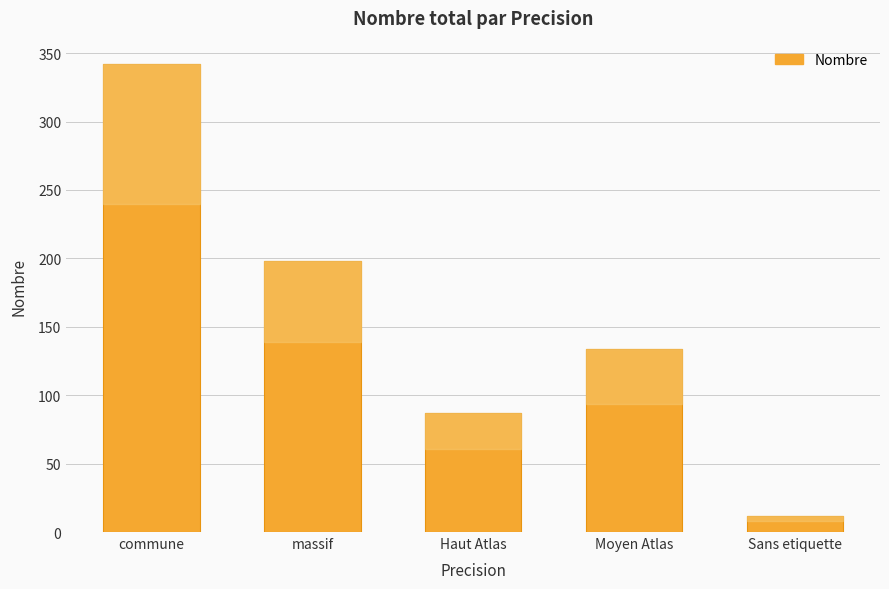

Where is the data nearest to the value 177?

massif